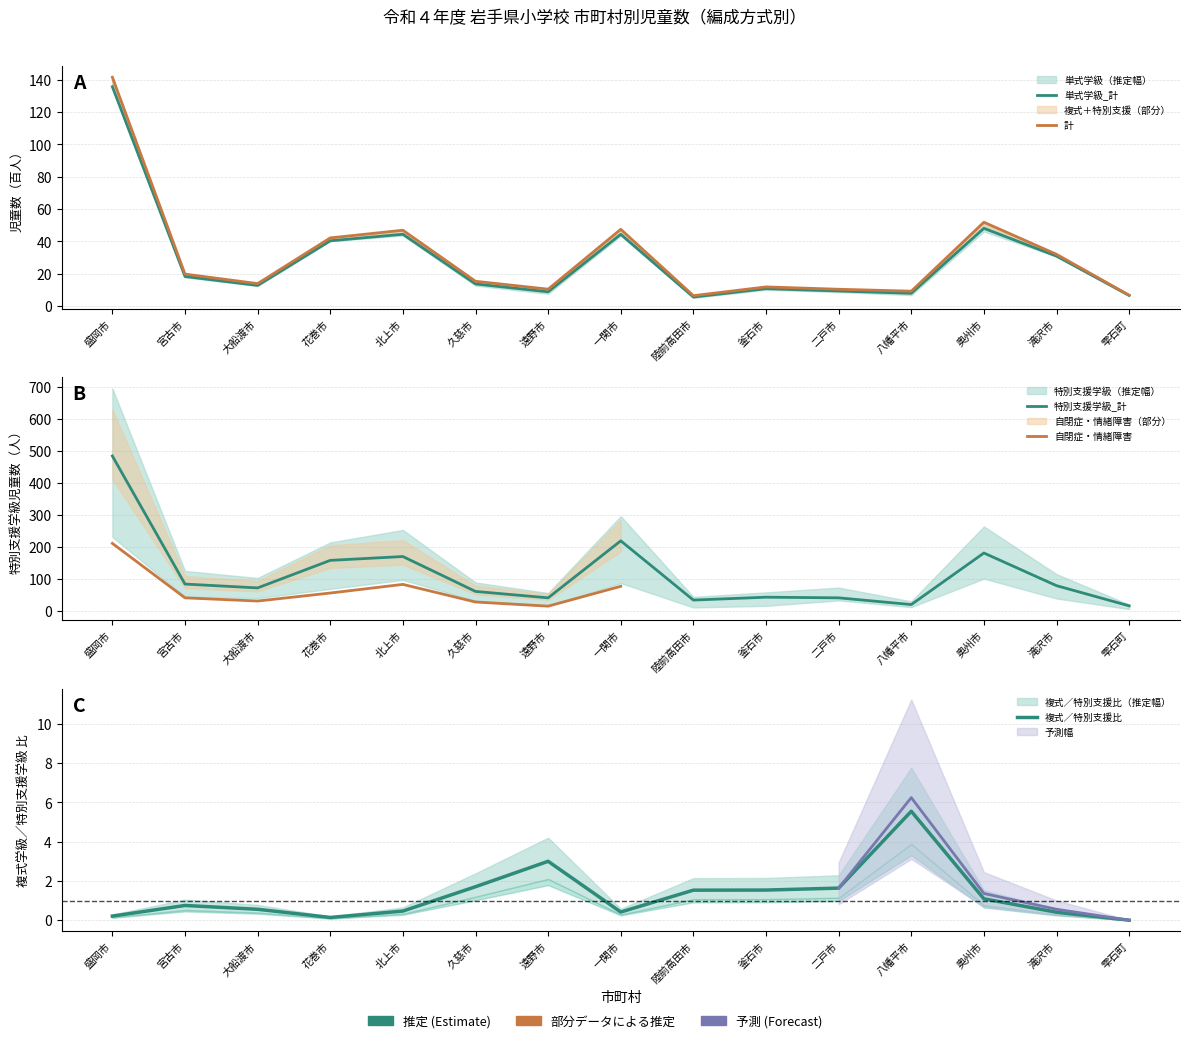

What is the sum of the 計 values at 二戸市 and 宮古市?

29.9